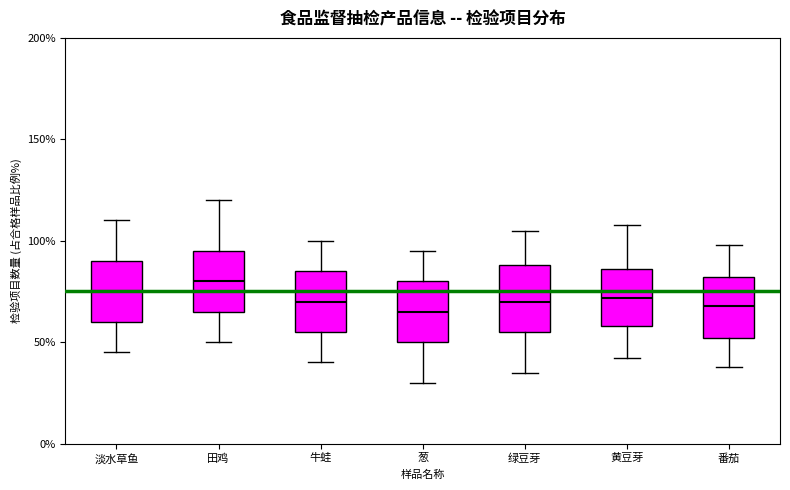

Which box has the highest median line?

田鸡